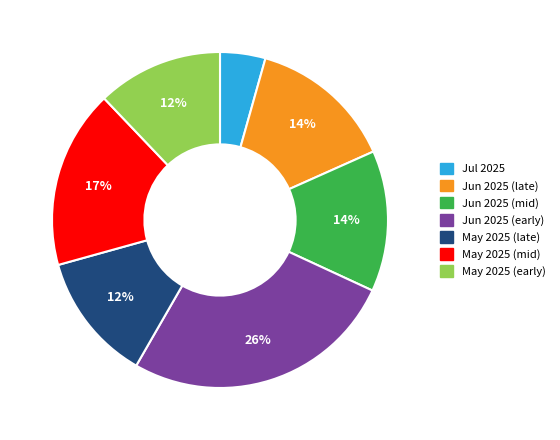

Between May 2025 (early) and Jul 2025, which is larger?

May 2025 (early)